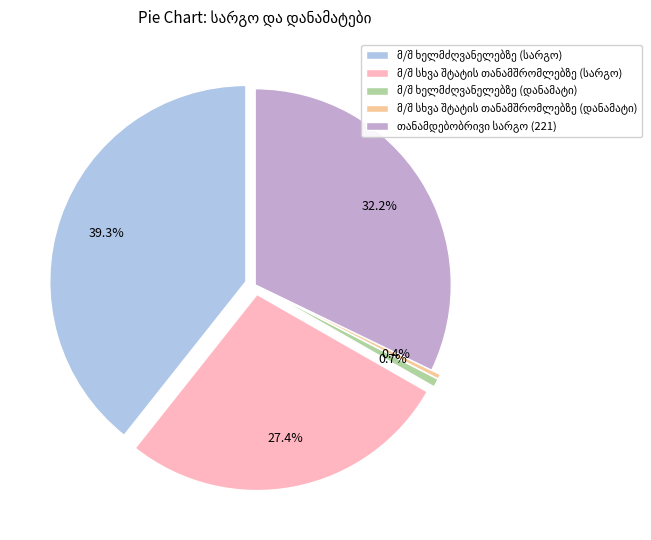

Does any single category account for the majority?

No